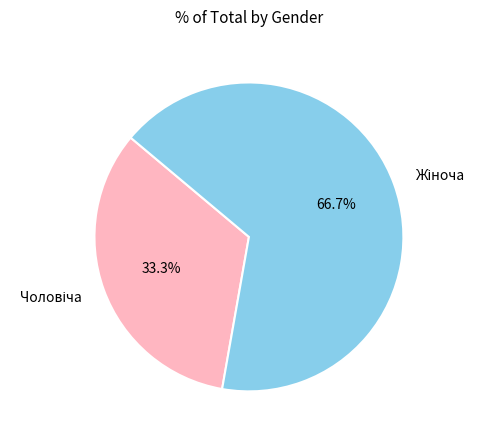

What is the change in value from Чоловіча to Жіноча?

+1